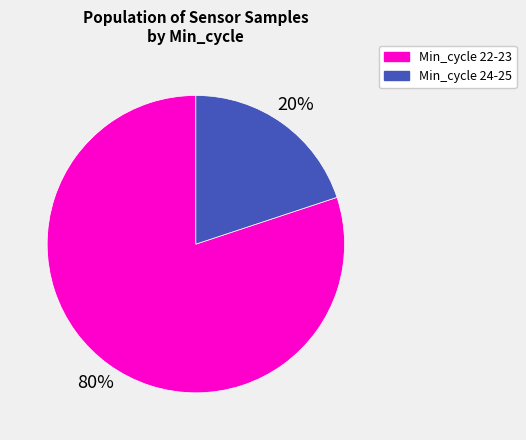

What is the ratio of the value at Min_cycle 22-23 to the value at Min_cycle 24-25?

4.0